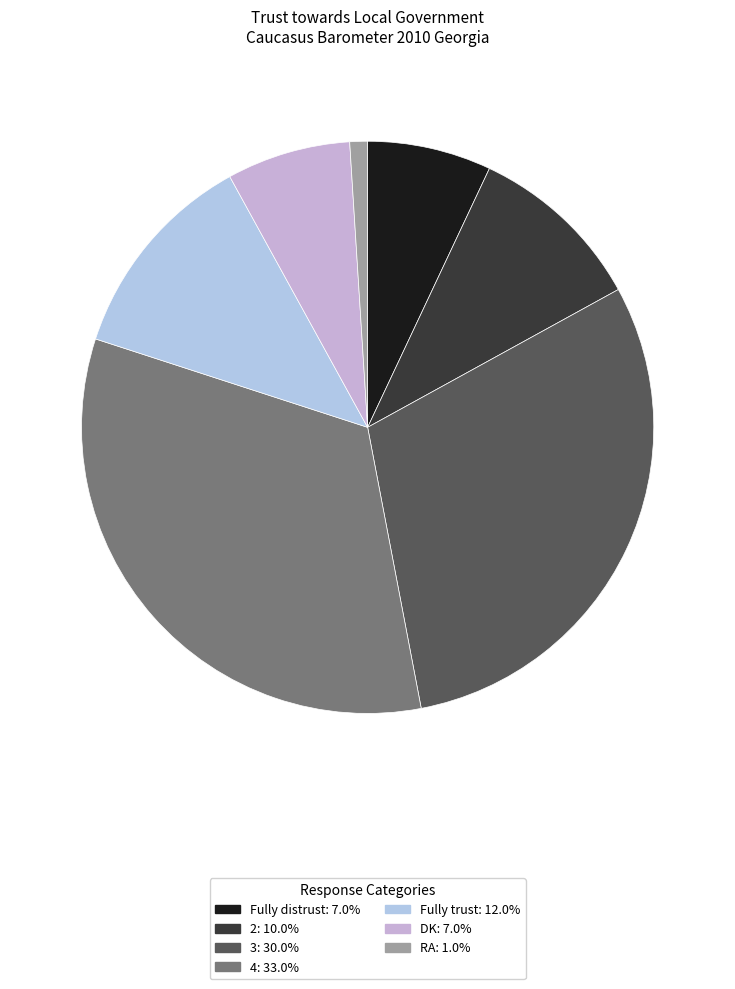

To the nearest percent, what percentage of the pie is 4?

33%